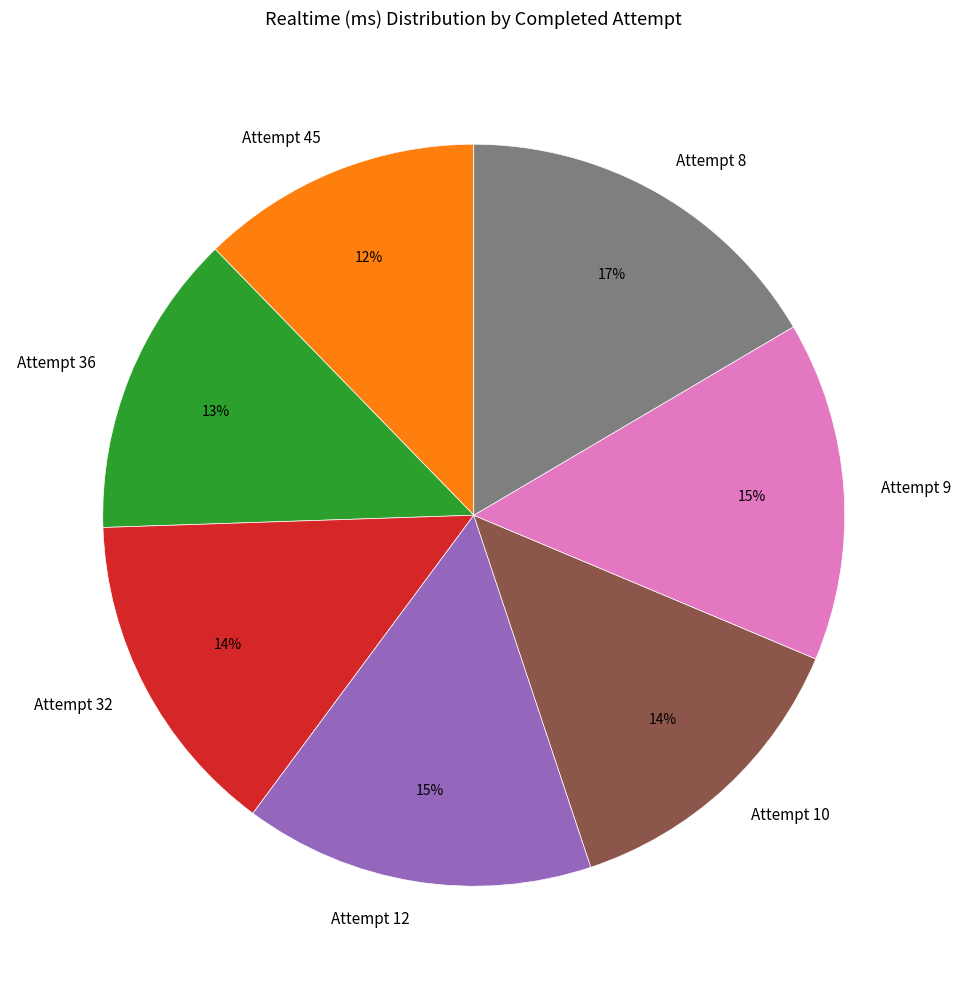

True or false: Attempt 36 accounts for 13% of the total.

True